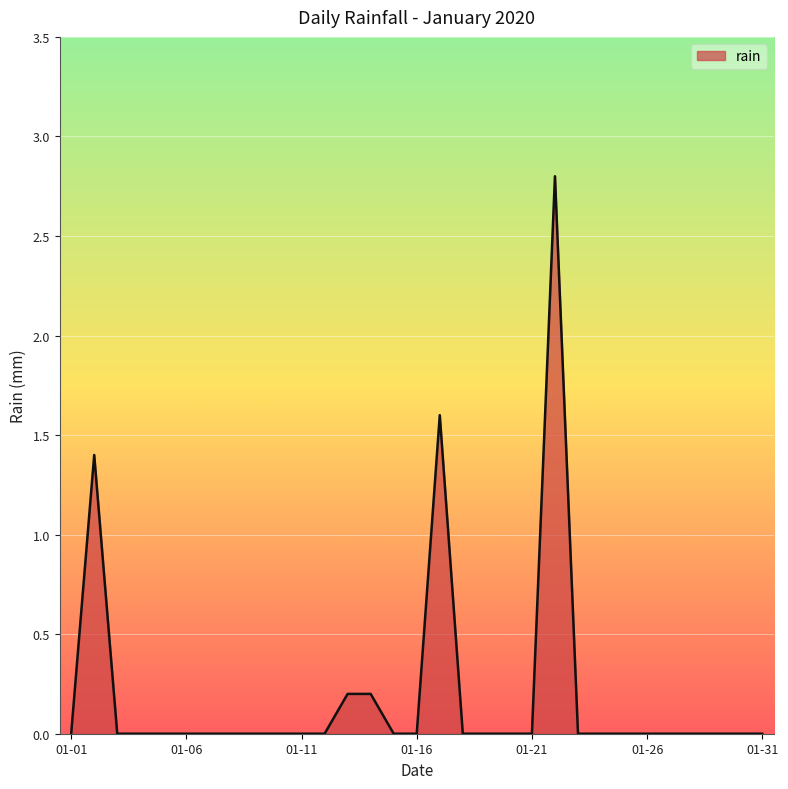

What is the difference between the maximum and minimum values?

2.8